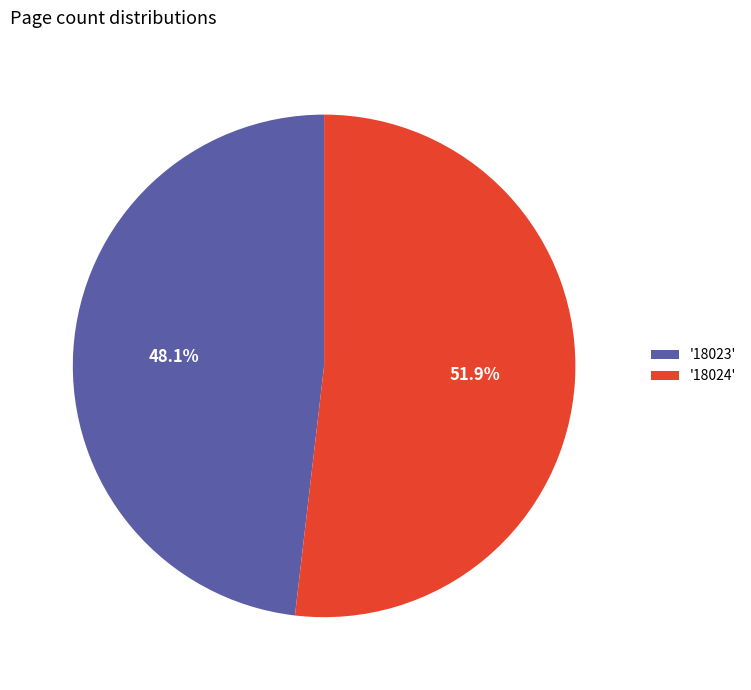

Approximately how many times larger is the value at '18024' compared to '18023'?

1.1